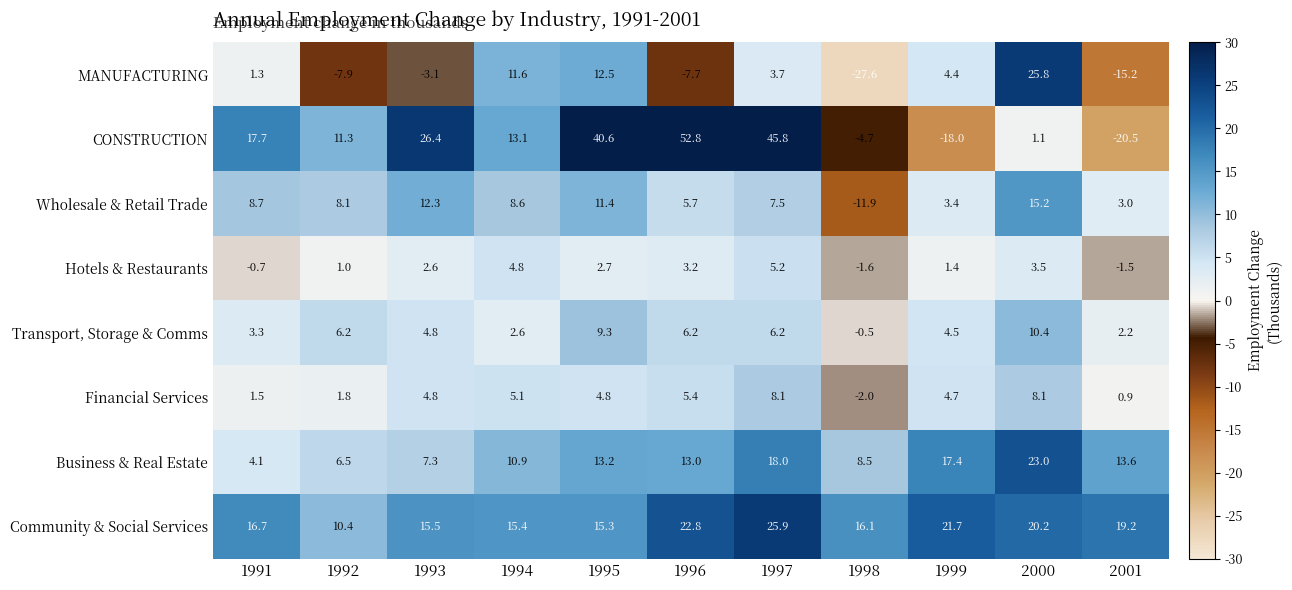

What is the total value across all series at 1996?

101.4